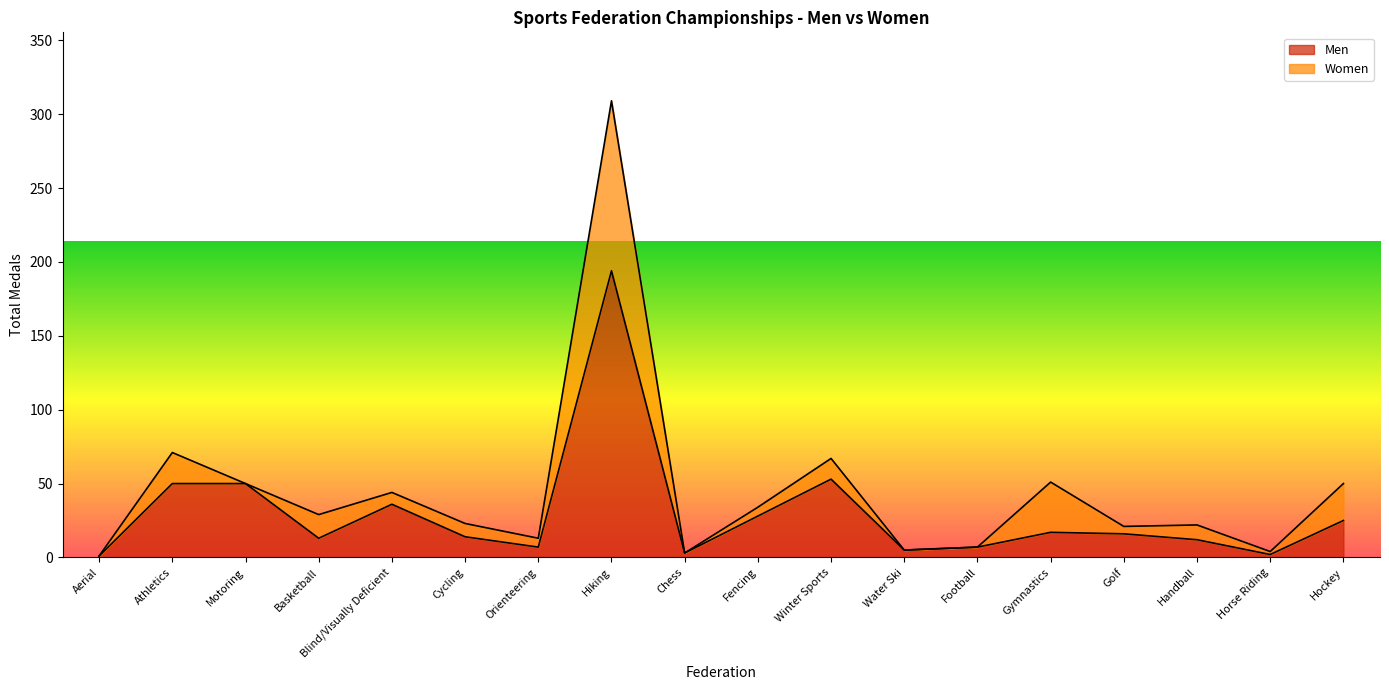

What position from the left is Aerial?

1